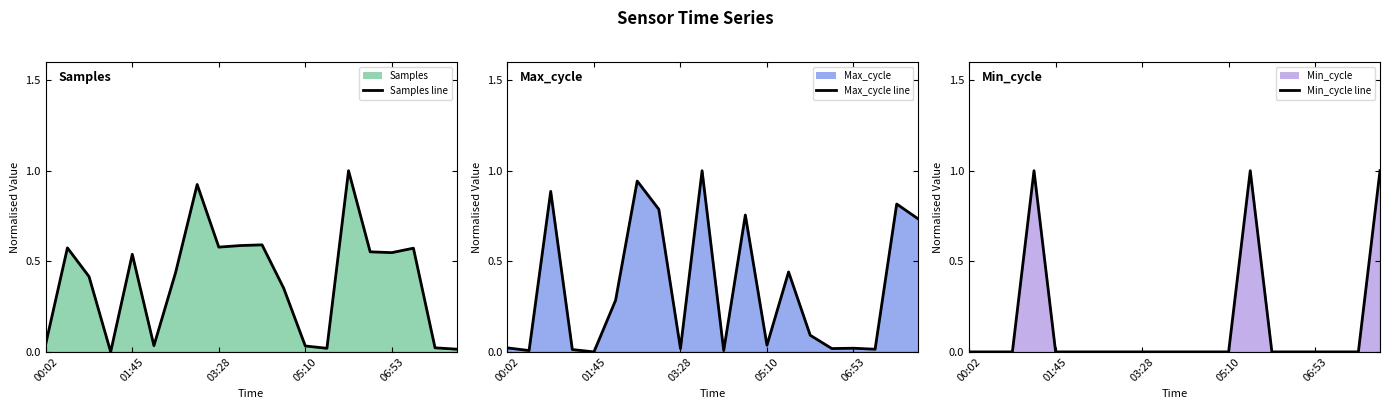

Which category has the lowest value in the Min_cycle line series?

00:02